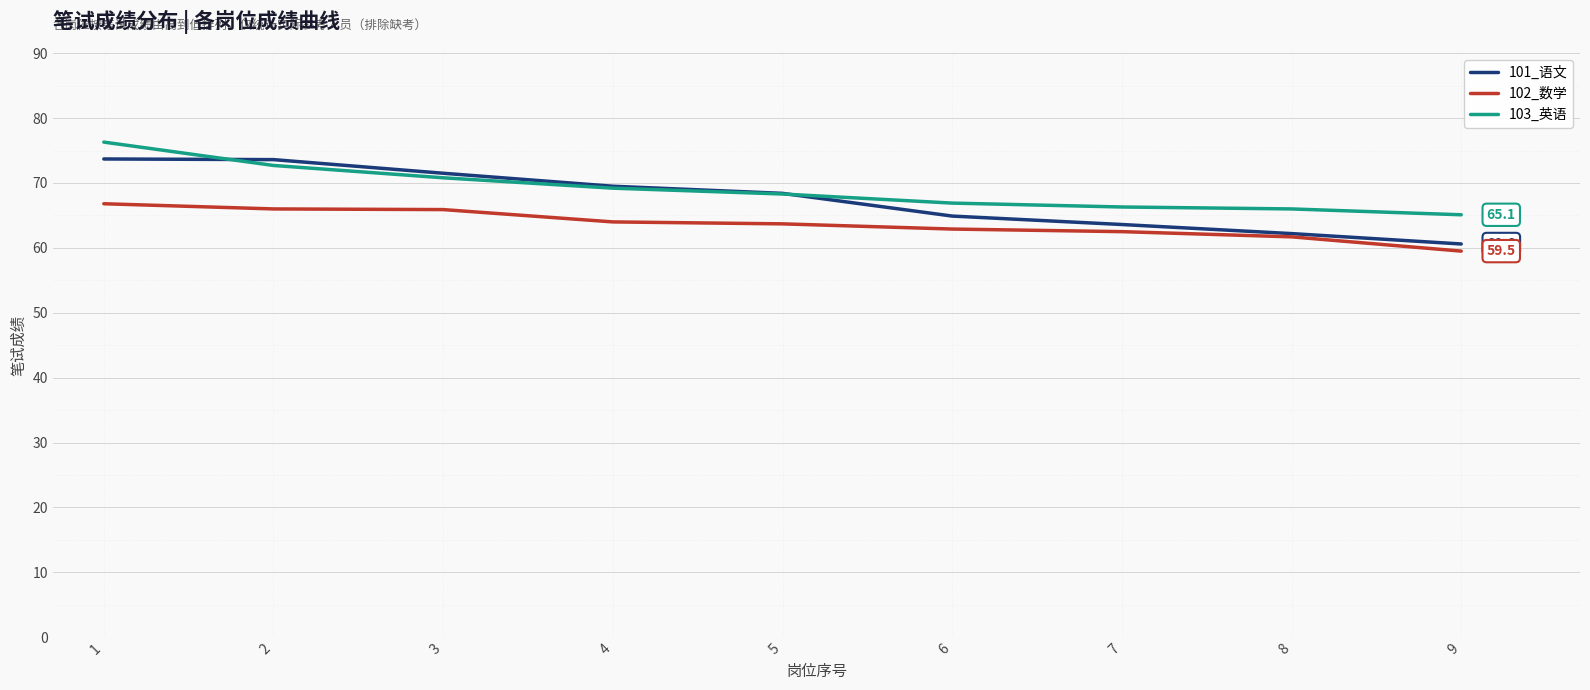

True or false: 103_英语 and 102_数学 cross at least once.

False